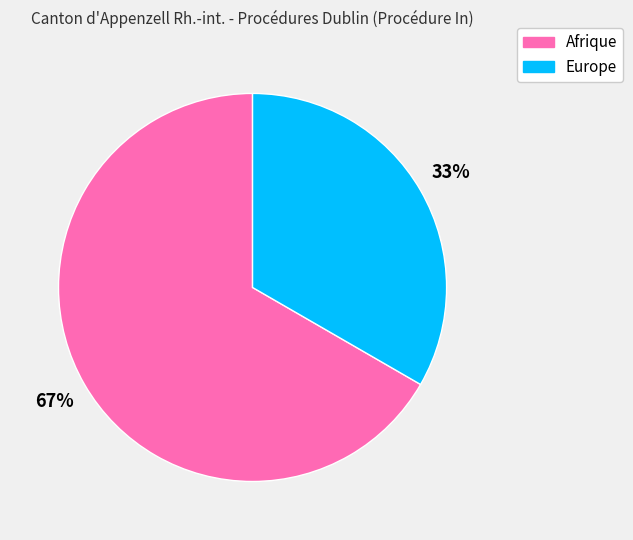

Is the sum of Afrique and Europe greater than half?

Yes